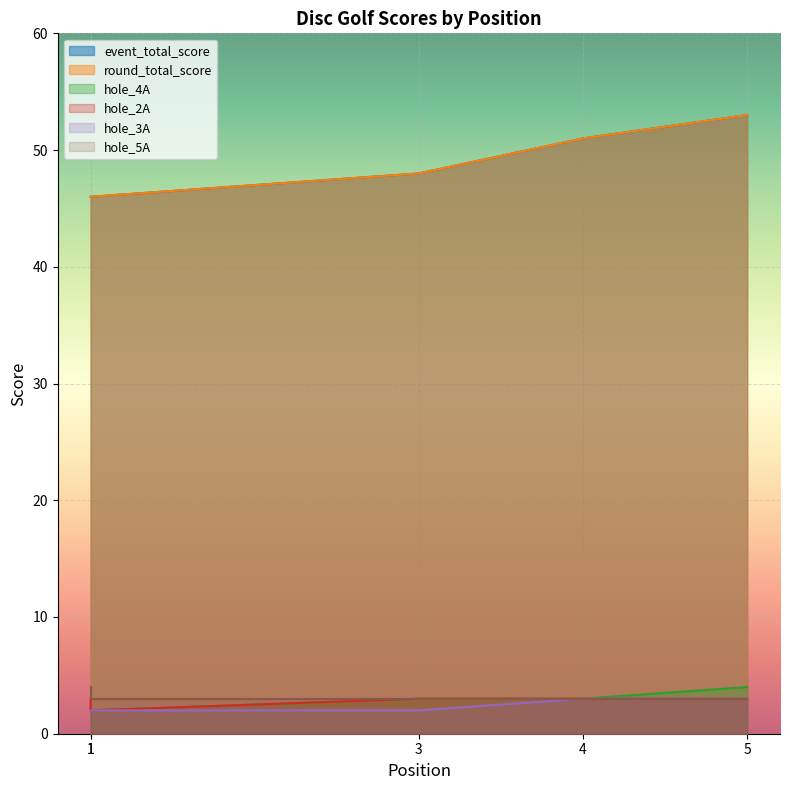

What is the value of the hole_3A point at the 5th from the left?

3